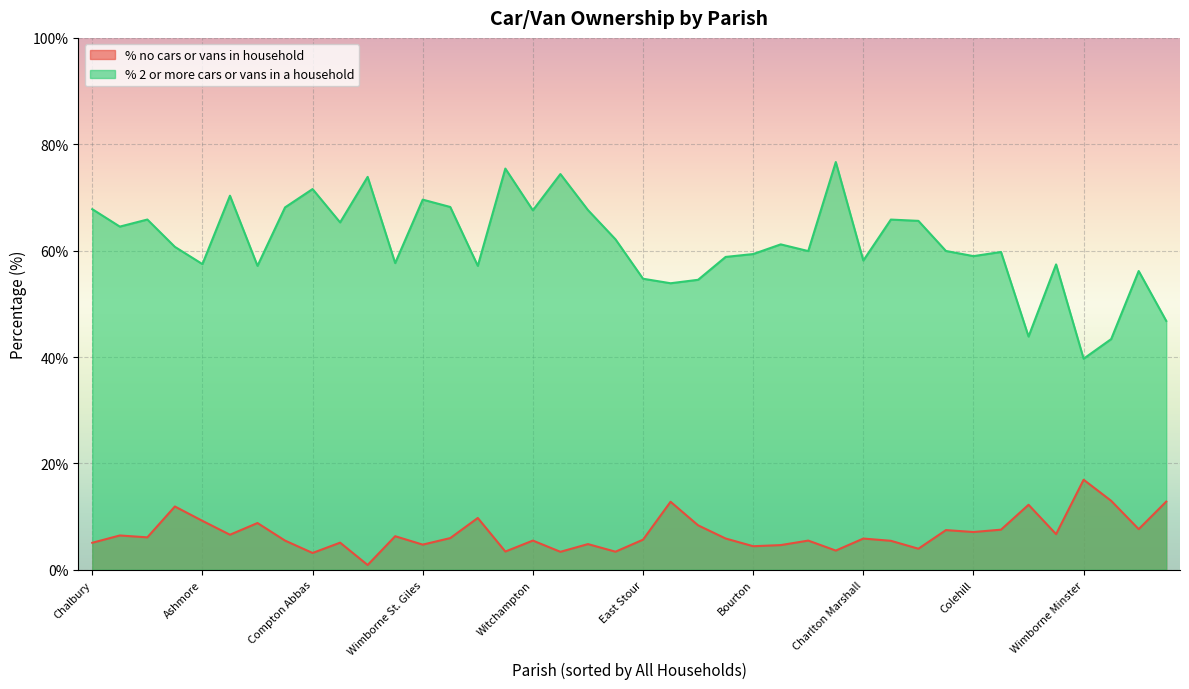

Is the value of % no cars or vans in household at Glanvilles Wootton greater than the value of % 2 or more cars or vans in a household at Verwood?

No